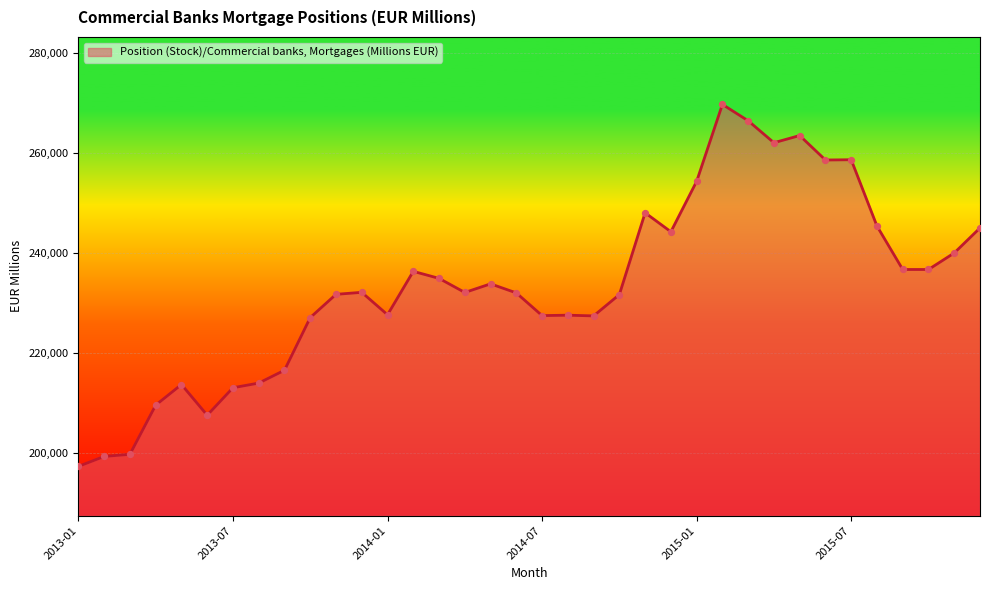

What is the minimum value shown in the chart?

197347